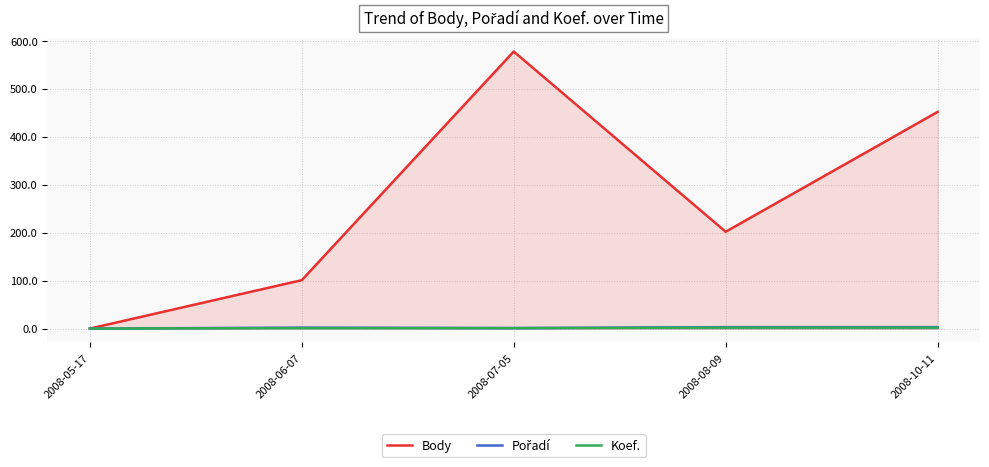

List the labels in order of Body value, largest first.

2008-07-05, 2008-10-11, 2008-08-09, 2008-06-07, 2008-05-17